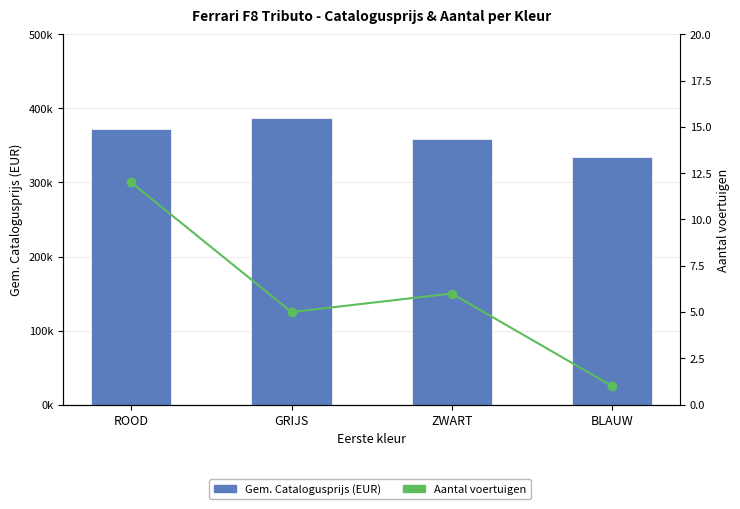

What is the label of the 4th bar from the left?

BLAUW